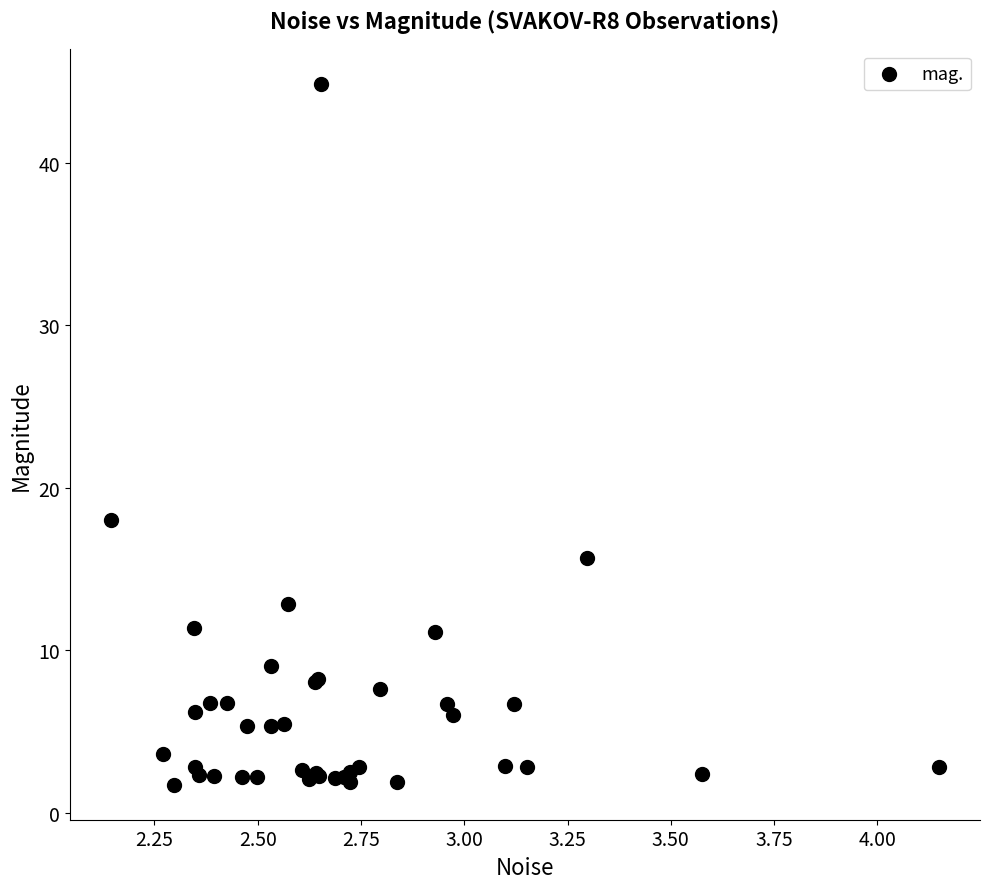

What Y value in the scatter plot is closest to 23?

18.0